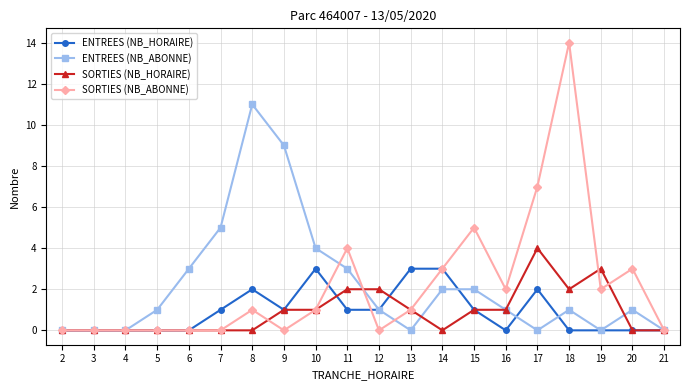

Which category has the highest value across all series?

18